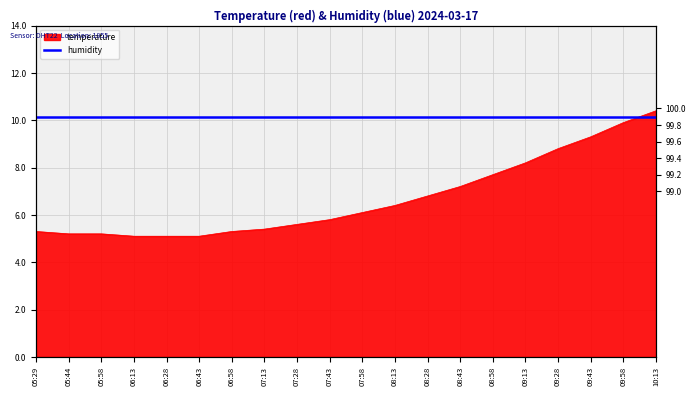

Between 07:43 and 07:28, which is larger?

07:43